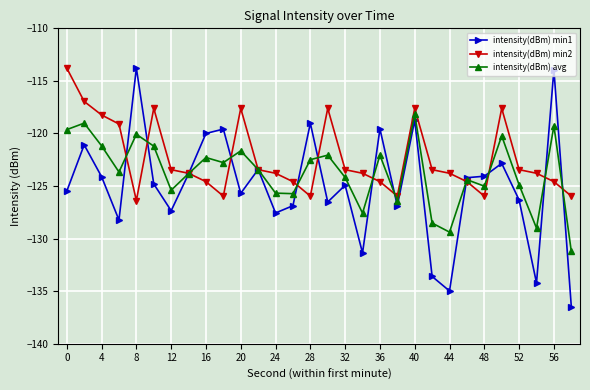

What is the smallest value displayed?

-136.5